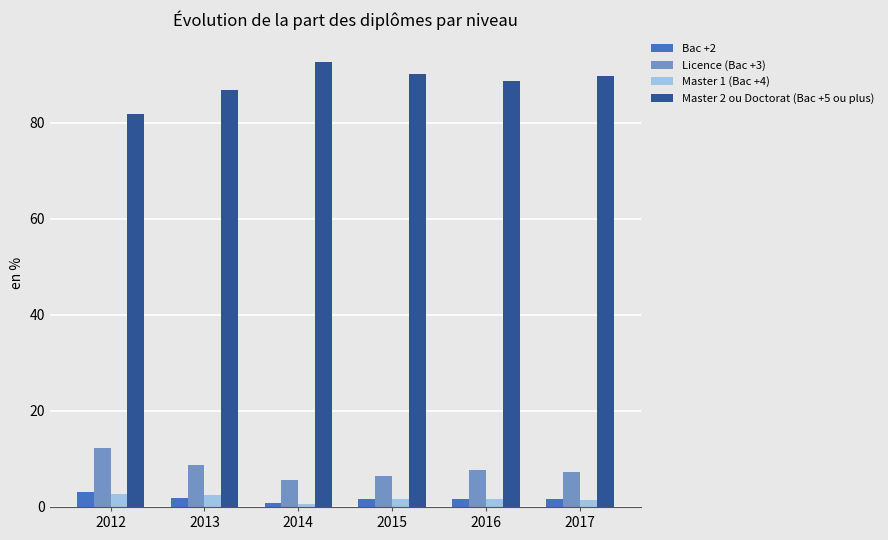

Which series has the largest total across all categories?

Master 2 ou Doctorat (Bac +5 ou plus)